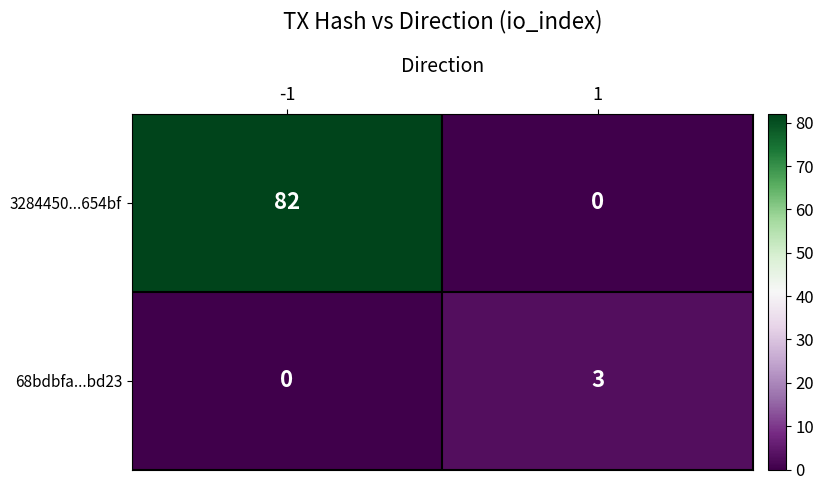

List the series in order of their peak value, lowest first.

68bdbfa...bd23, 3284450...654bf